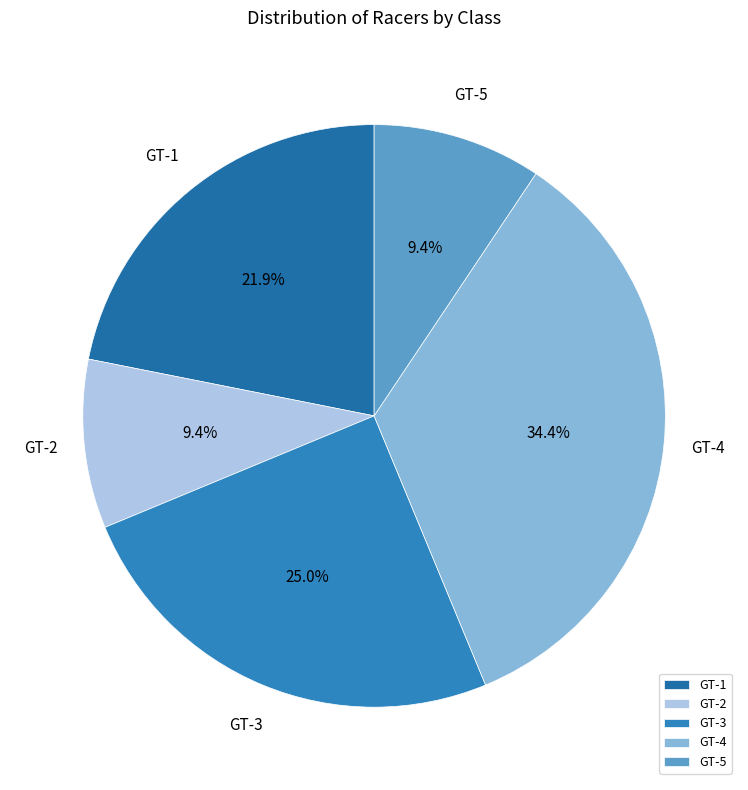

To the nearest percent, what percentage of the pie is GT-2?

9%